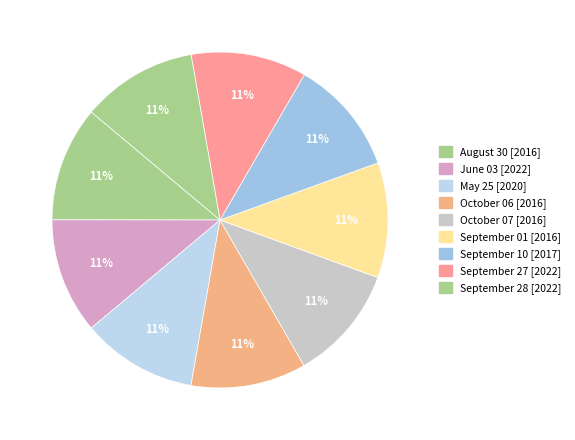

Does September 10 represent more than half of the total?

No